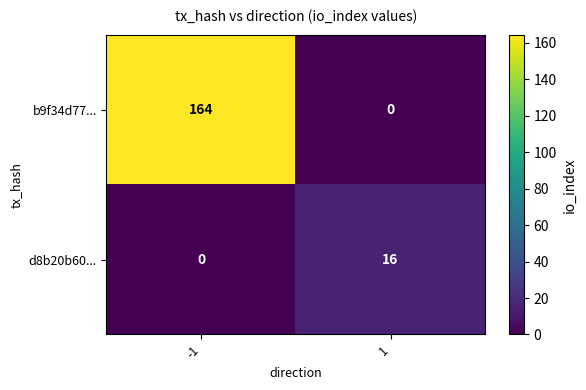

What is the sum of all d8b20b60... values?

16